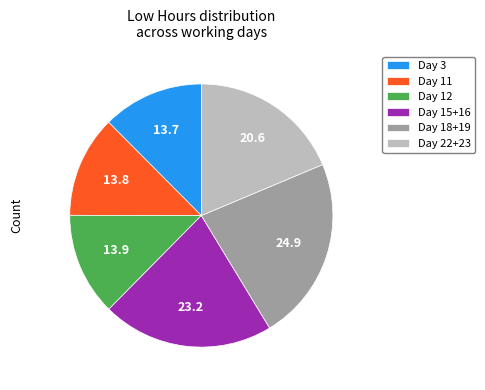

Is Day 18+19 the majority of the pie?

No